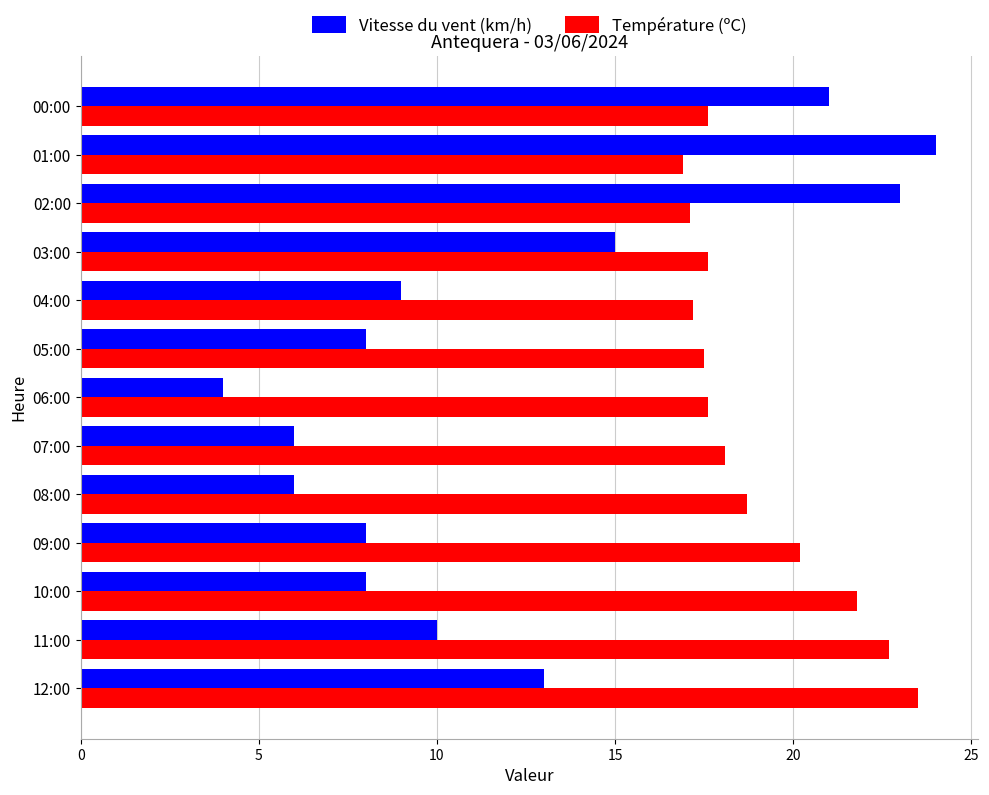

Which category has the highest value across all series?

01:00